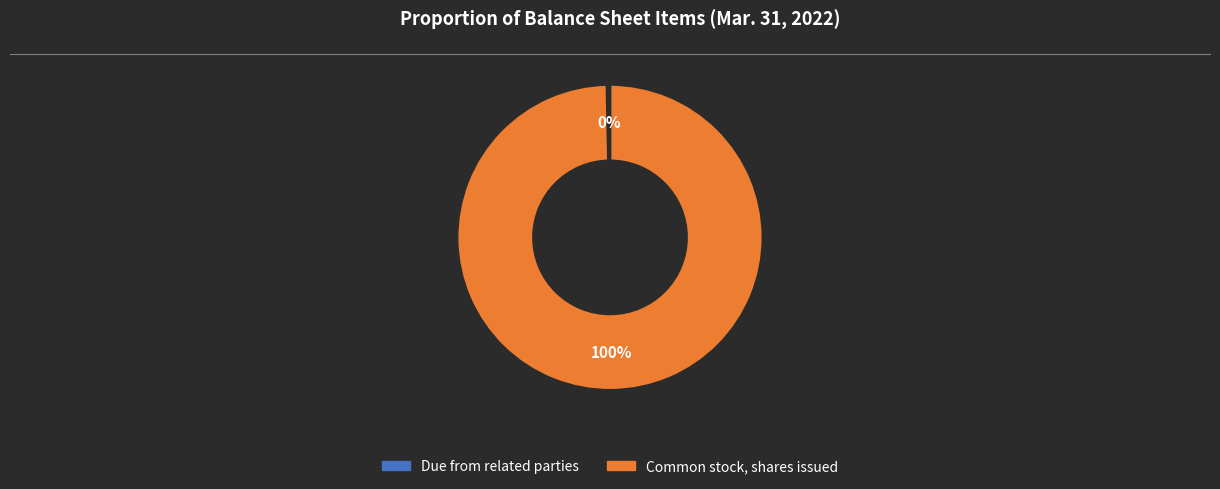

Which category has the smallest portion of the pie?

Due from related parties